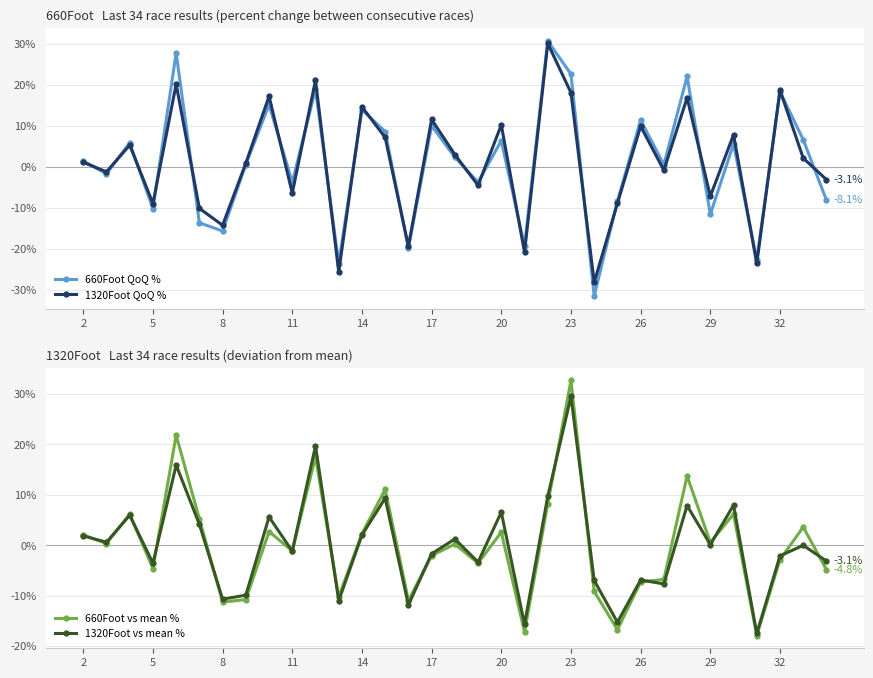

The value of 1320Foot QoQ % at 23 is 18.1. True or false?

True